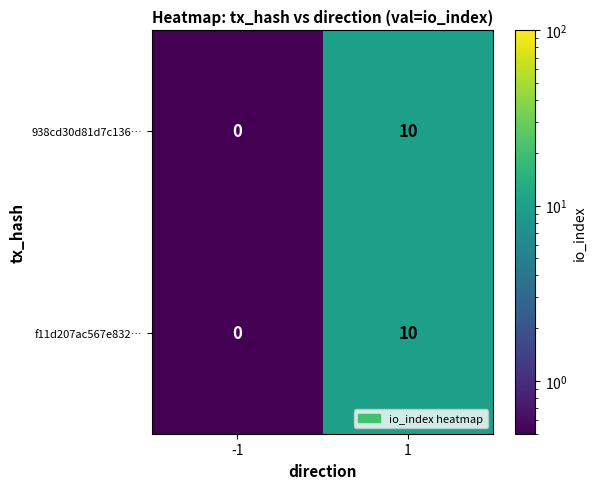

What is the difference between the maximum and minimum values in the f11d207ac567e832… series?

10